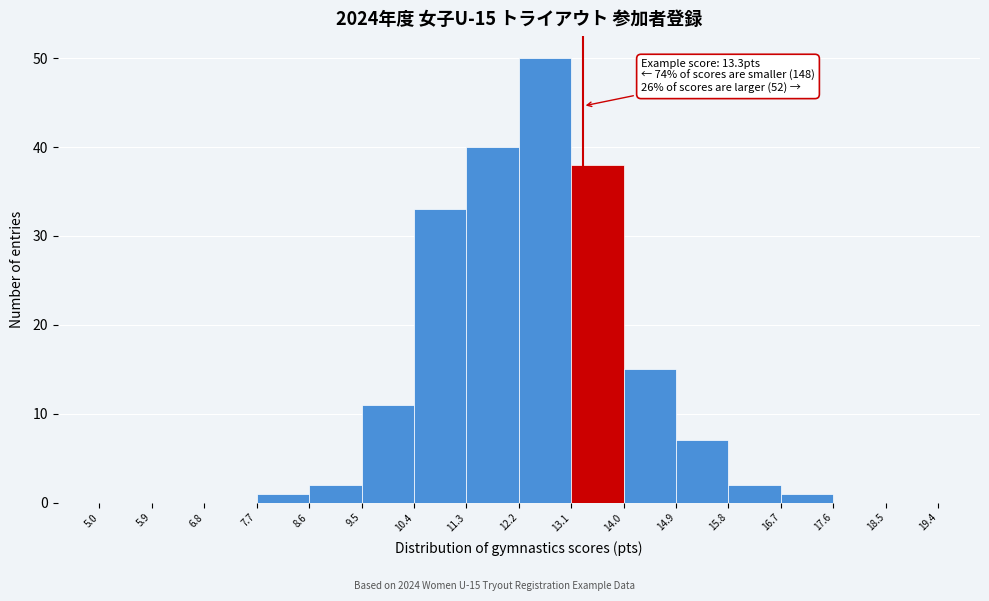

Which range on the x-axis has the tallest bar?

12.2 to 13.1